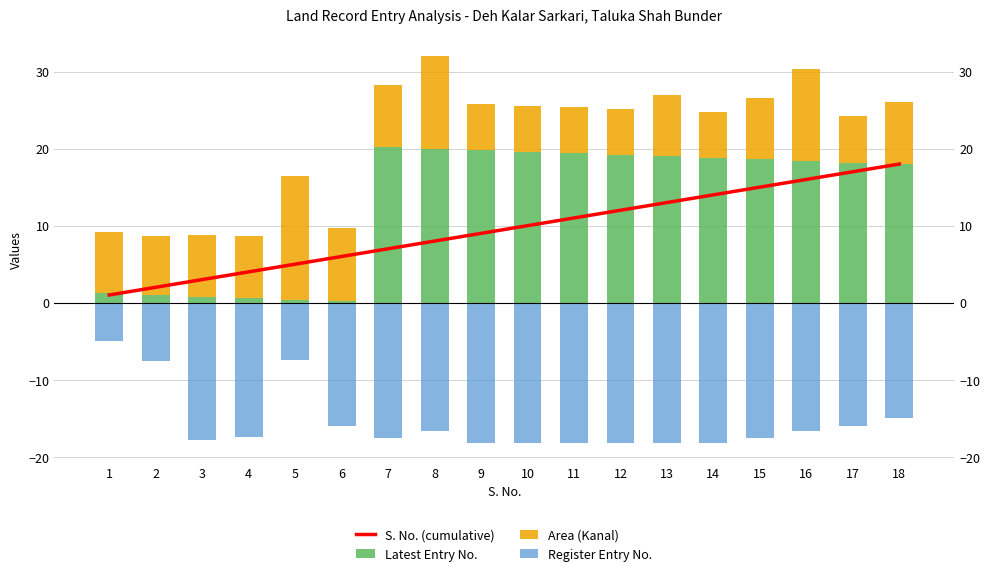

What is the sum of the S. No. (cumulative) values at 18 and 9?

27.0